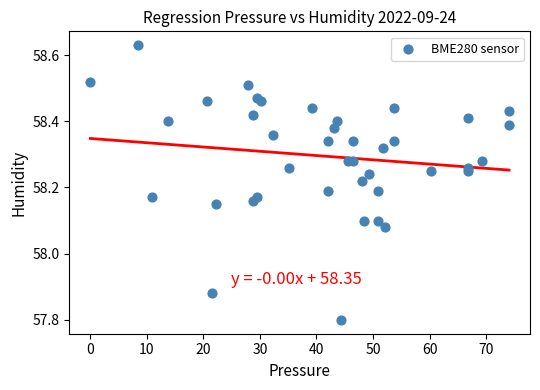

What is the range of Y values (max minus min)?

0.8